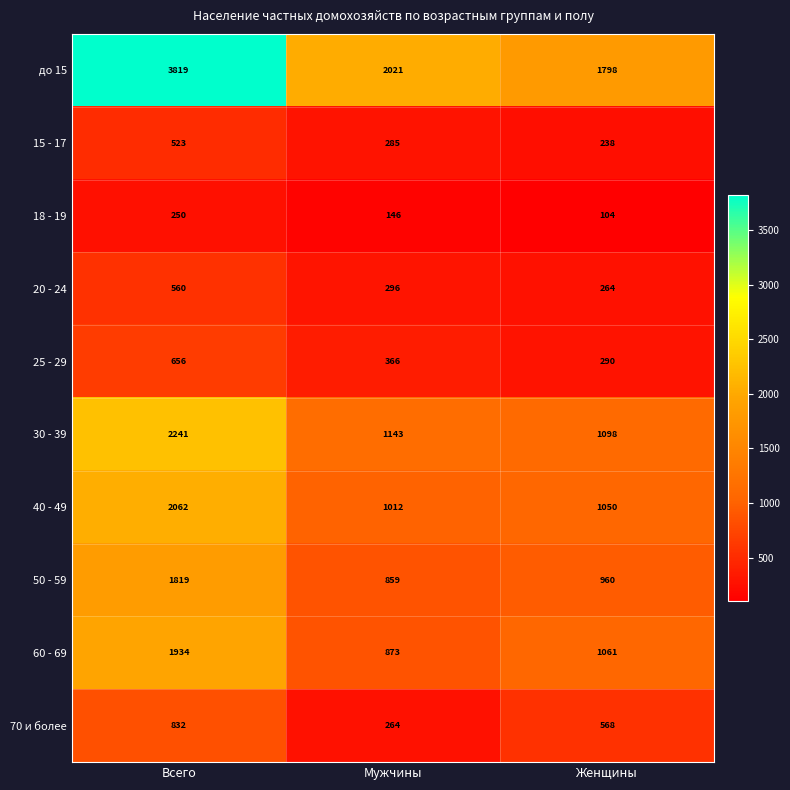

What is the difference between the maximum and minimum values in the 20 - 24 series?

296